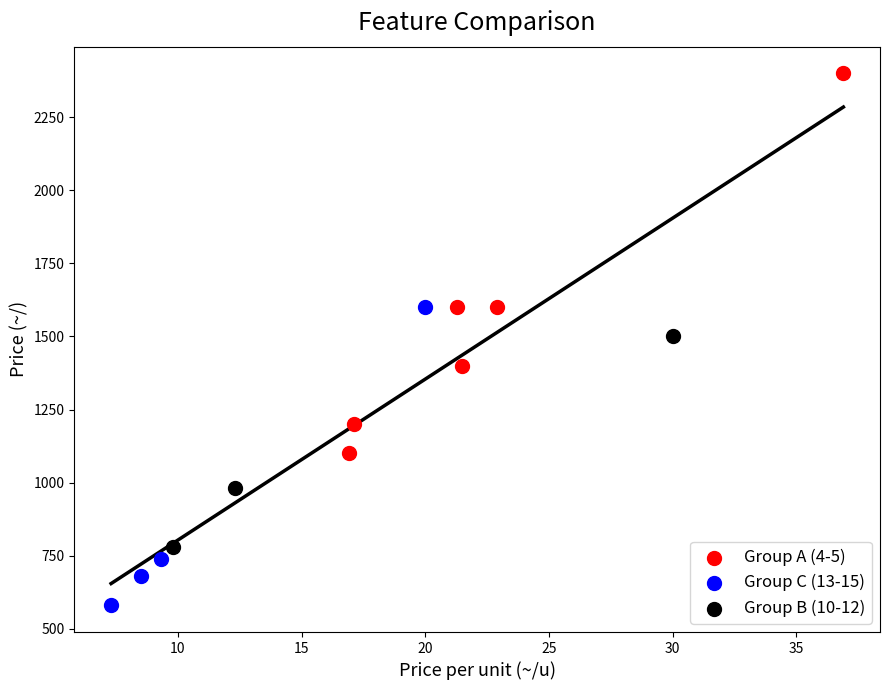

Which series contains the lowest Y value?

Group C (13-15)